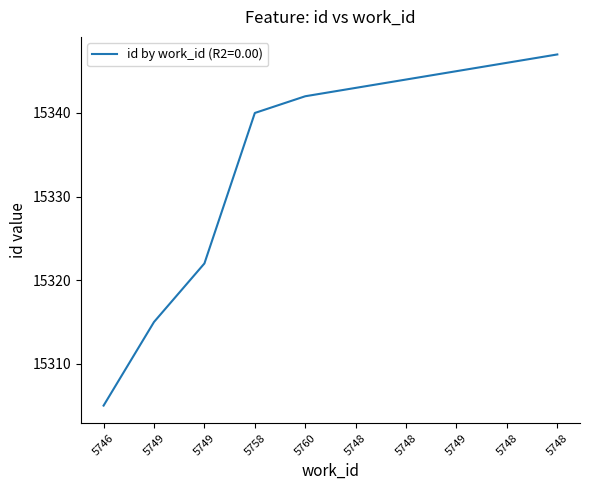

Rank the categories by value from highest to lowest.

5748, 5748, 5749, 5748, 5748, 5760, 5758, 5749, 5749, 5746